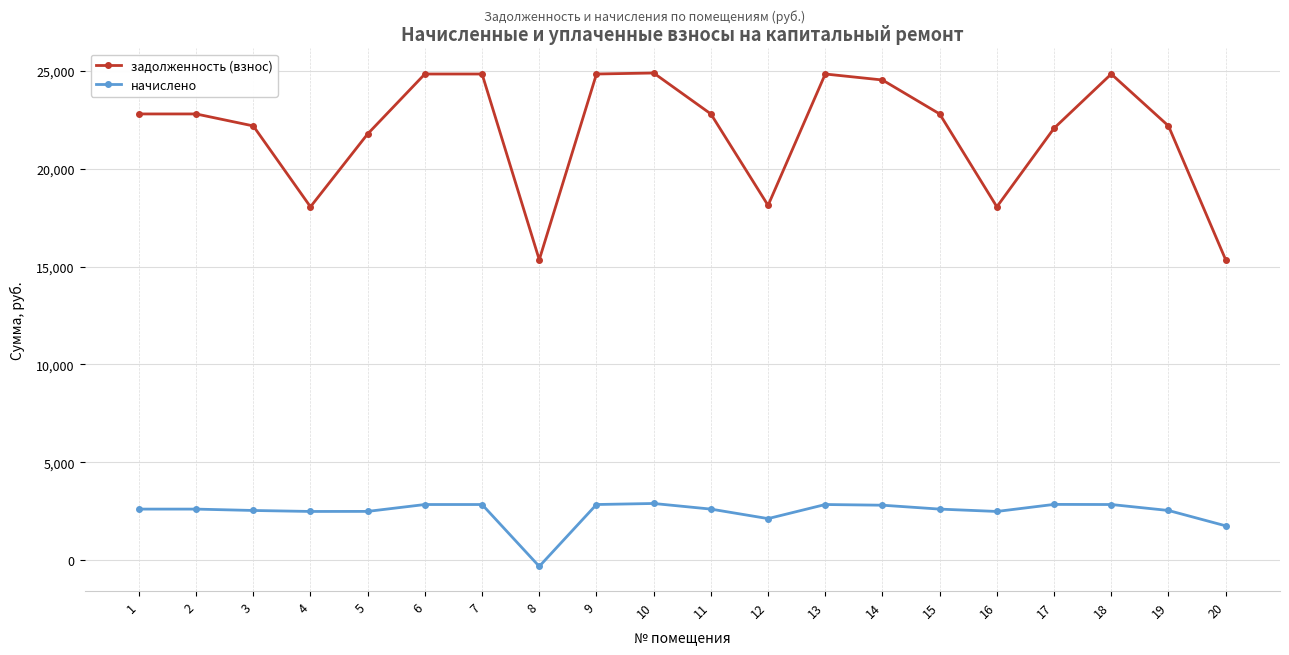

Is it true that начислено equals 2848.9 at 18?

True